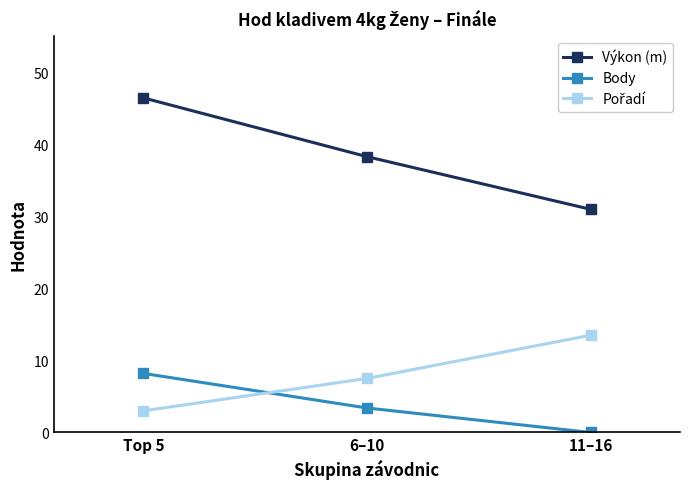

How many data points in Výkon (m) are less than 38?

1